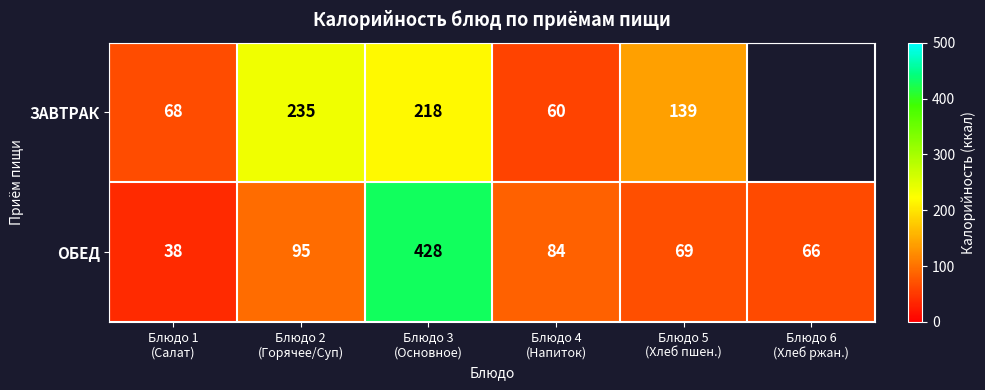

What is the sum of all ОБЕД values?

780